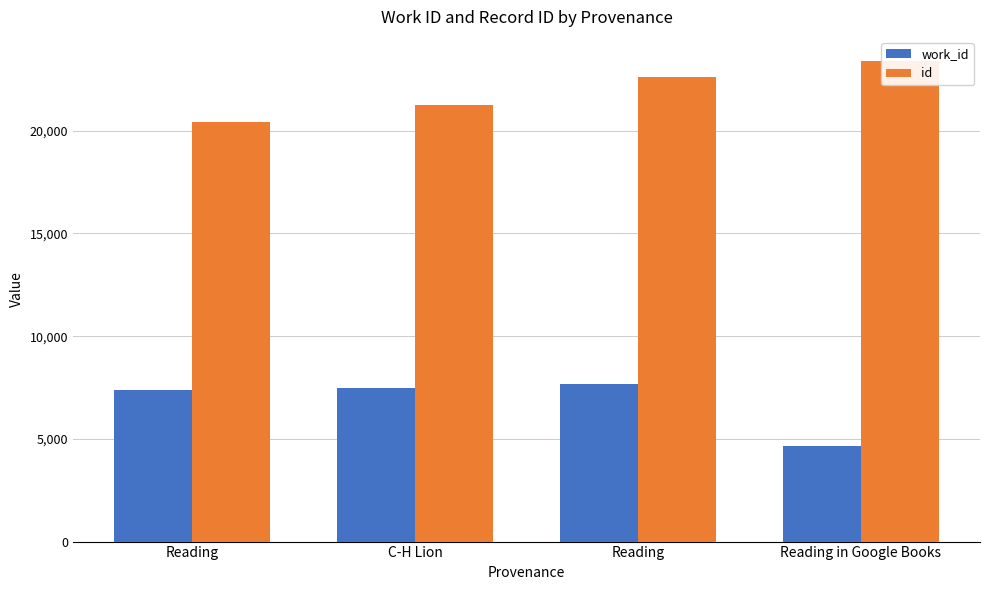

What is the label of the 2nd bar from the left?

C-H Lion